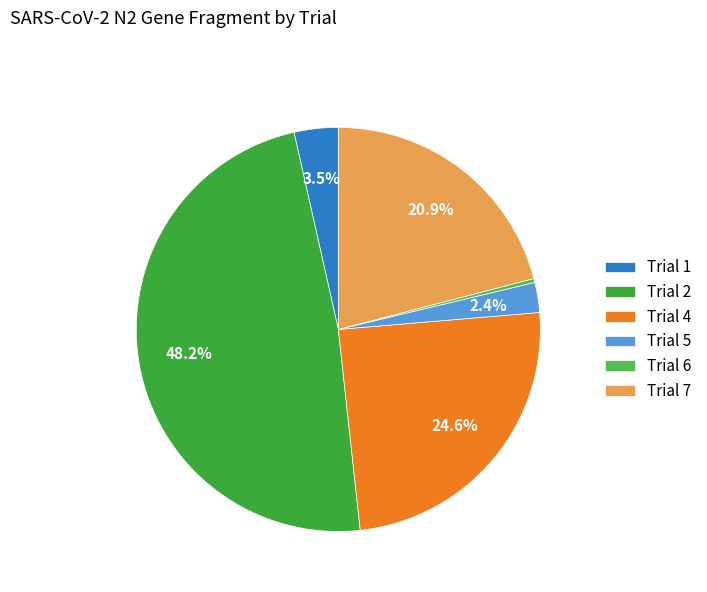

What percentage do Trial 4 and Trial 1 together represent?

28.1%